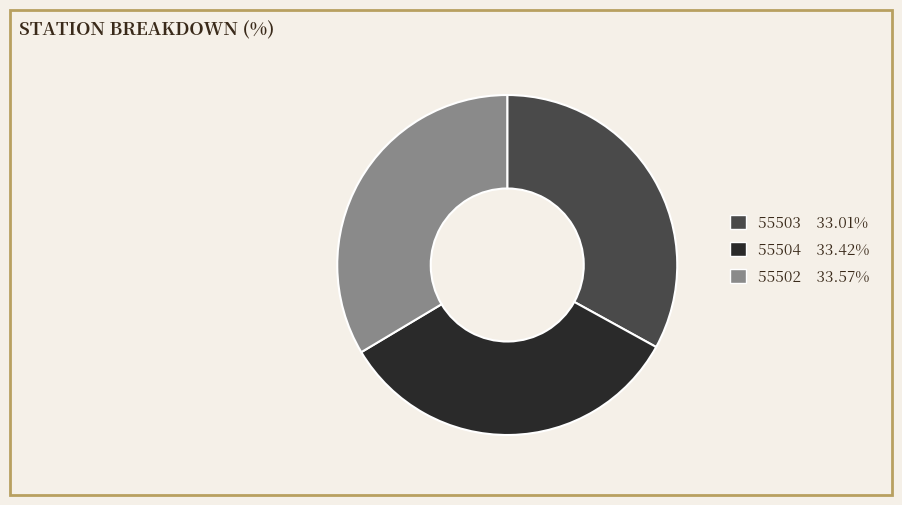

How many segments does this pie chart have?

3